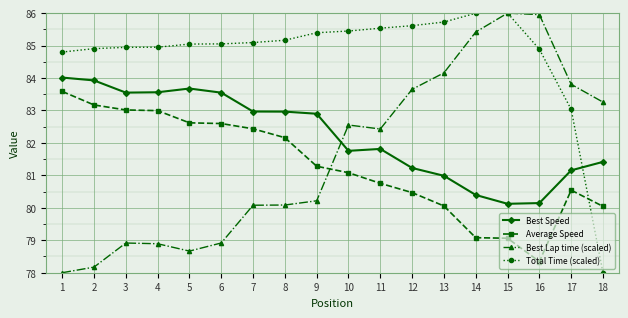

True or false: Best Speed has more than 2 points higher than both neighbors.

False